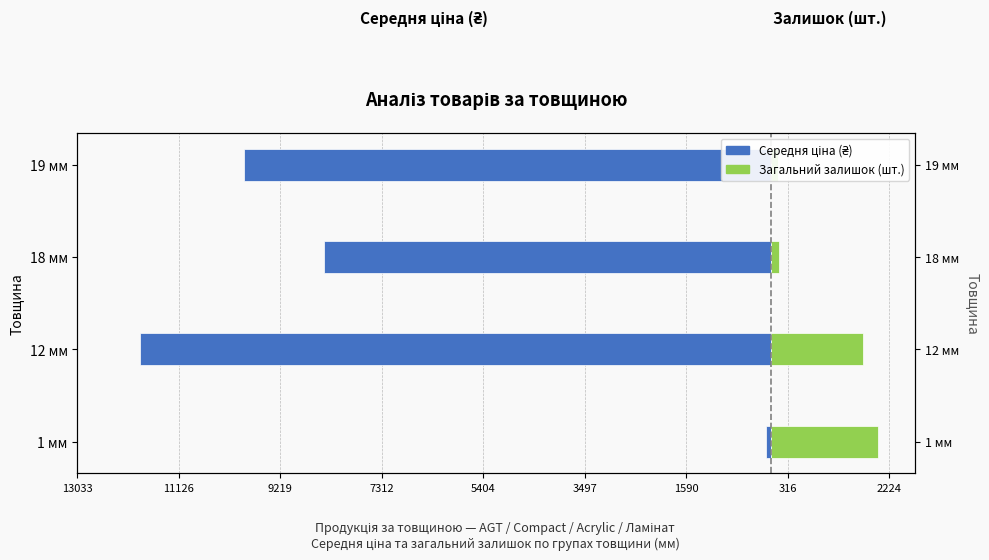

True or false: Середня ціна (₴) has a value of -8394.0 at 18 мм.

True